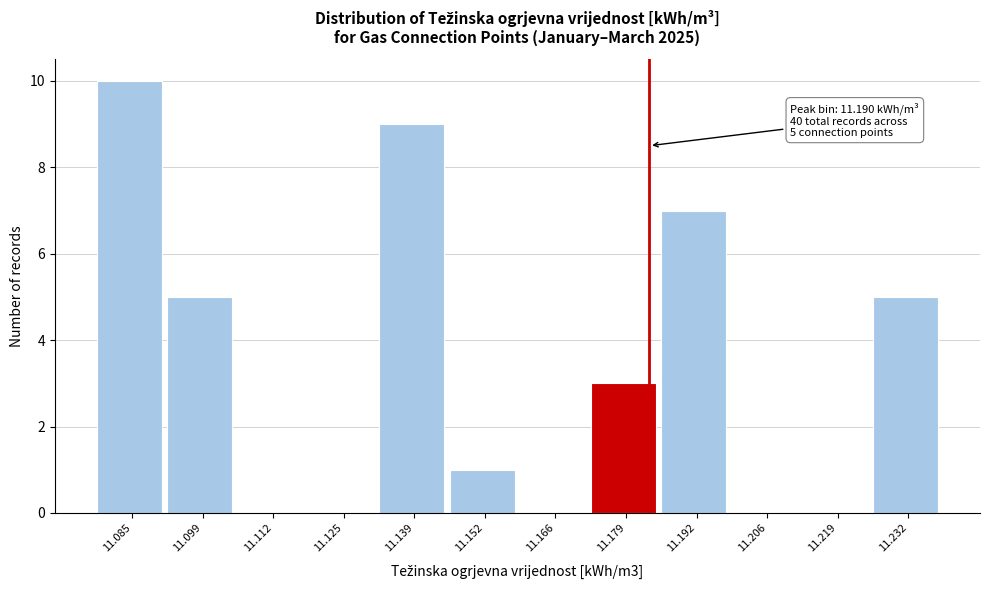

Reading left to right, extract all data points from this chart.

11.085=10	11.099=5	11.112=0	11.125=0	11.139=9	11.152=1	11.166=0	11.179=3	11.192=7	11.206=0	11.219=0	11.232=5